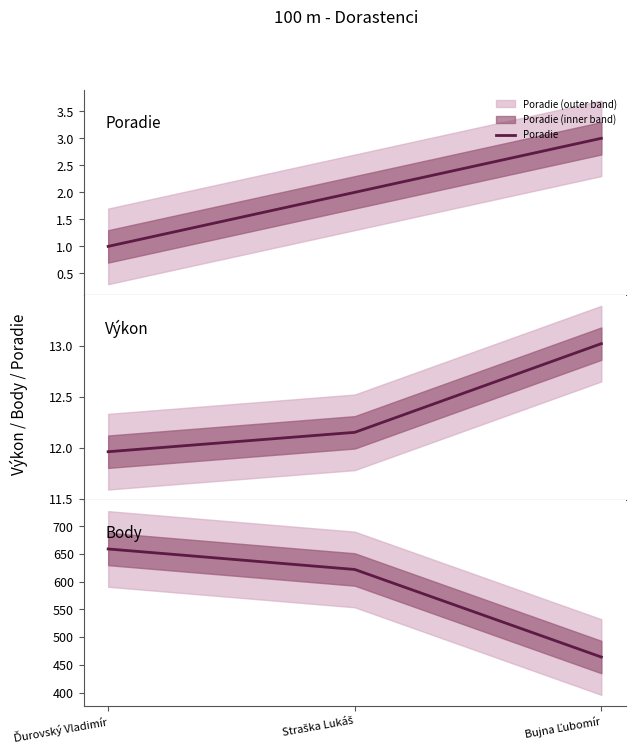

Does the chart display data point markers on the line(s)?

No